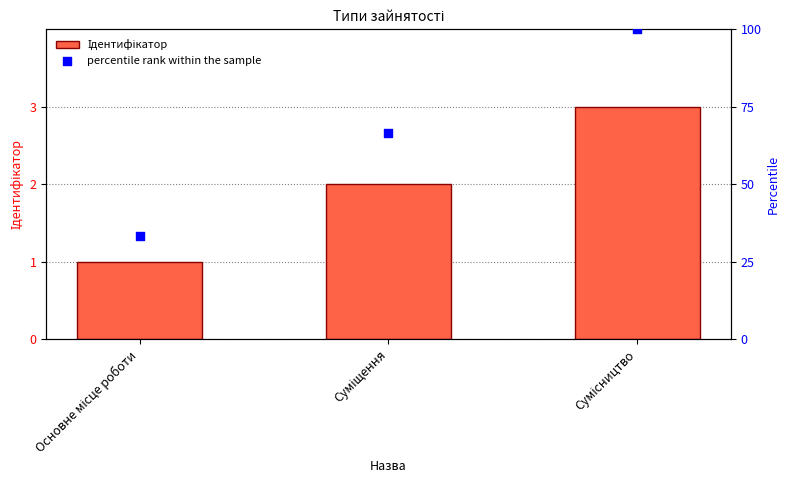

What is the total value across all series at Основне місце роботи?

34.3